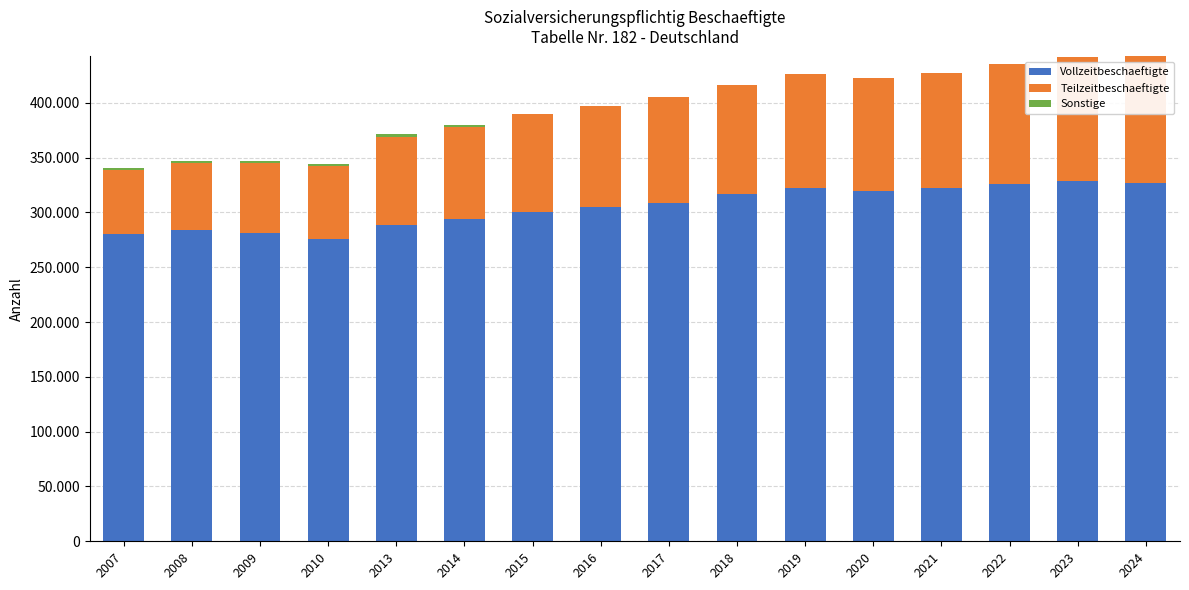

Are the bars grouped side by side (vs. stacked)?

No